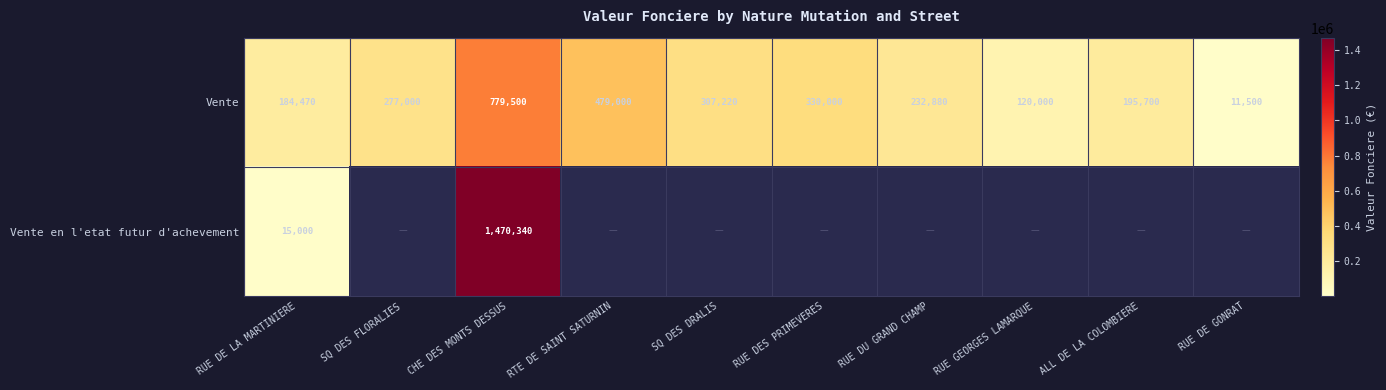

What is the minimum value for Vente?

11500